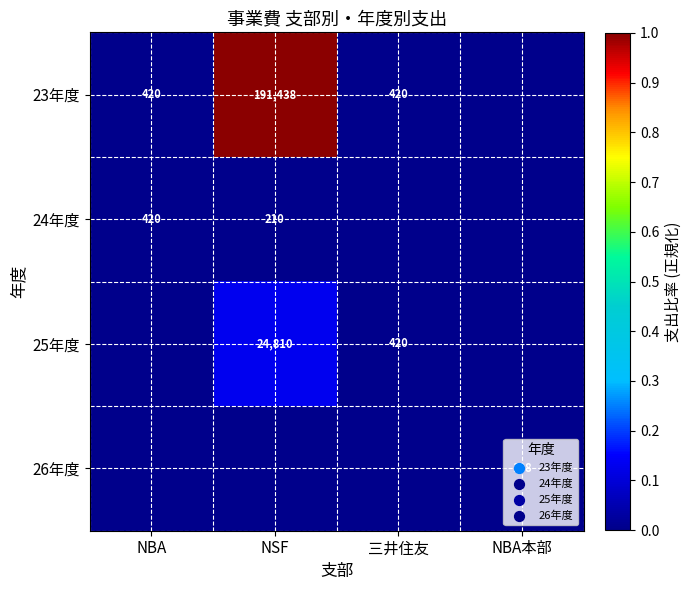

How many series are shown in this chart?

4